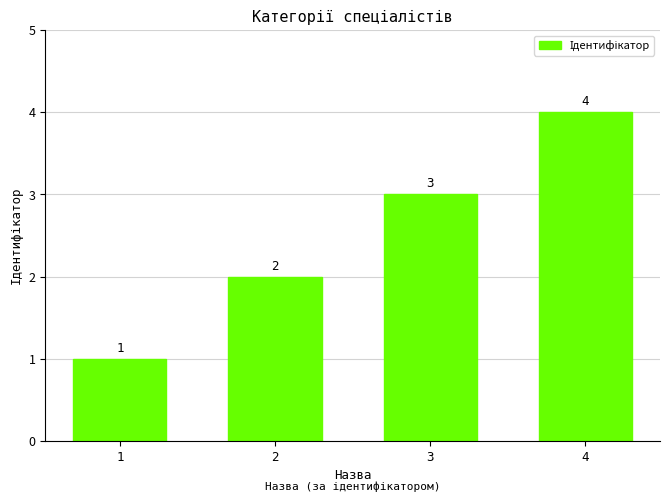

True or false: the data shows 0 at 1.

False